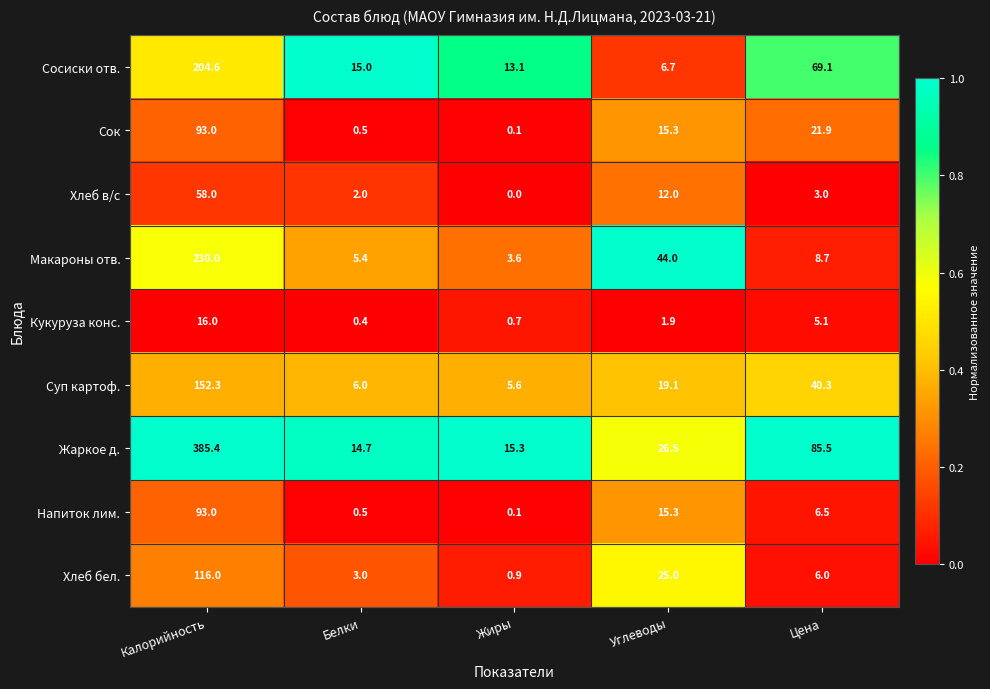

Rank the series at Цена from highest to lowest value.

Жаркое д., Сосиски отв., Суп картоф., Сок, Макароны отв., Напиток лим., Хлеб бел., Кукуруза конс., Хлеб в/с